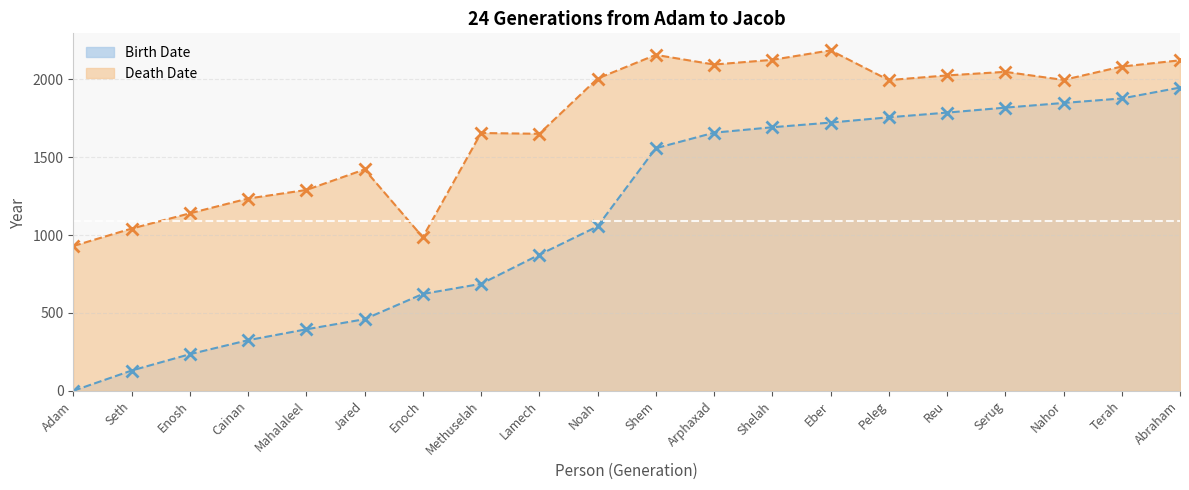

What is the average value of the Birth Date series?

1123